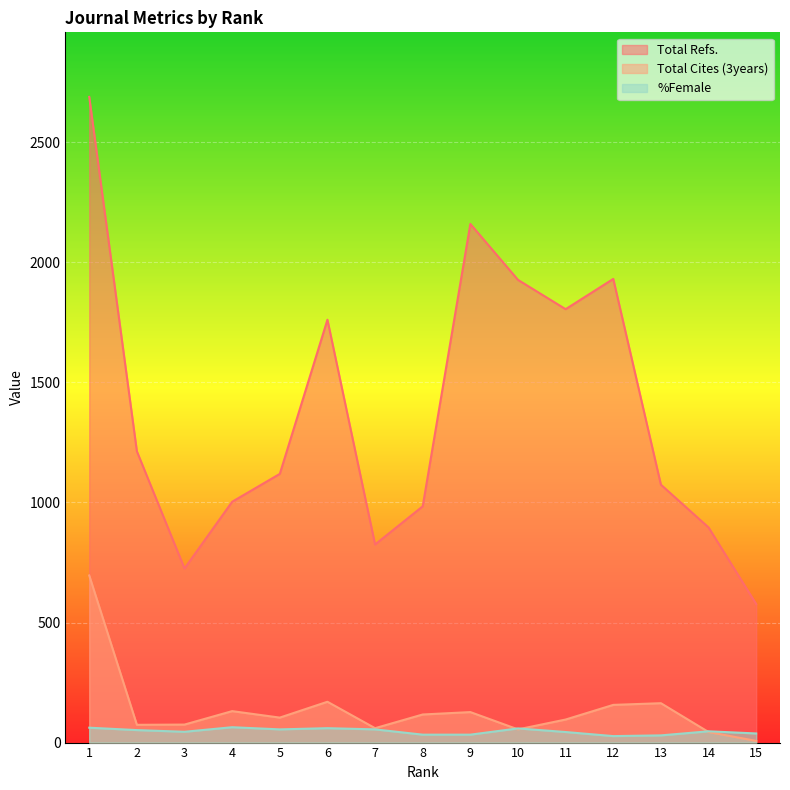

True or false: Total Cites (3years) and Total Refs. cross at least once.

False